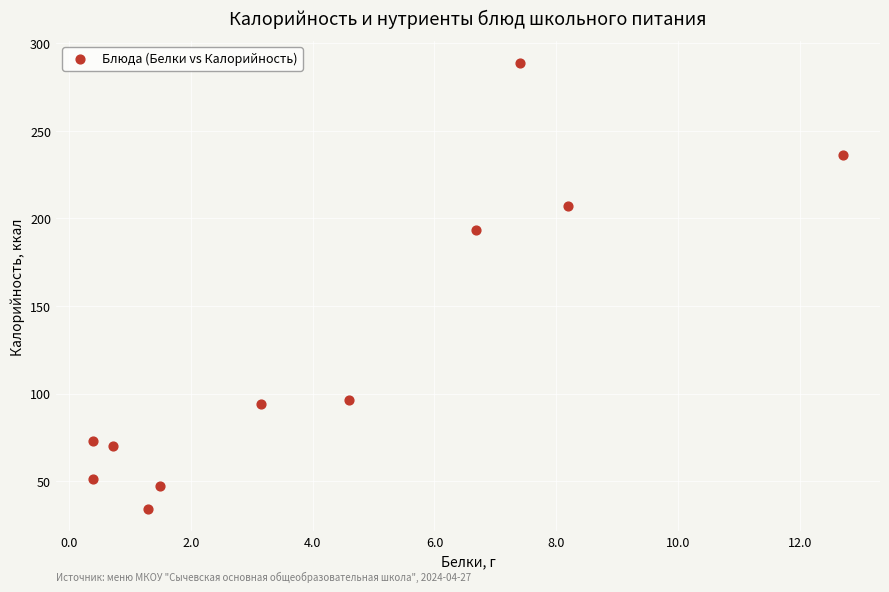

What is the range of X values (max minus min)?

12.3